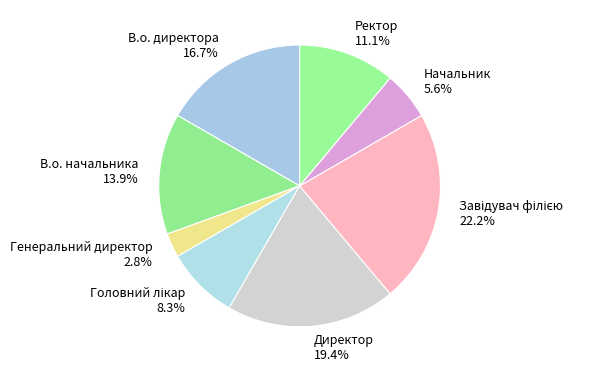

What percentage do Директор 19.4% and Генеральний директор 2.8% together represent?

22.2%